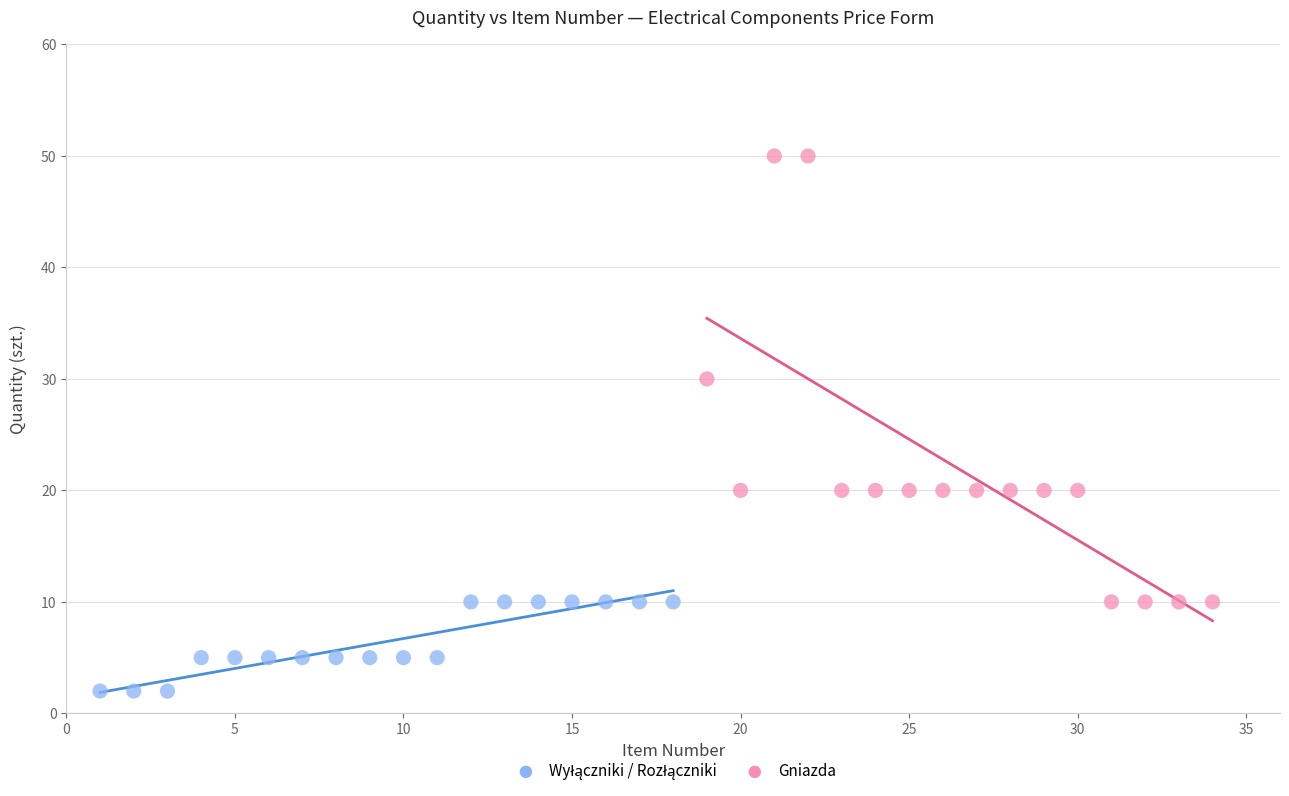

Which series contains the highest Y value?

Gniazda